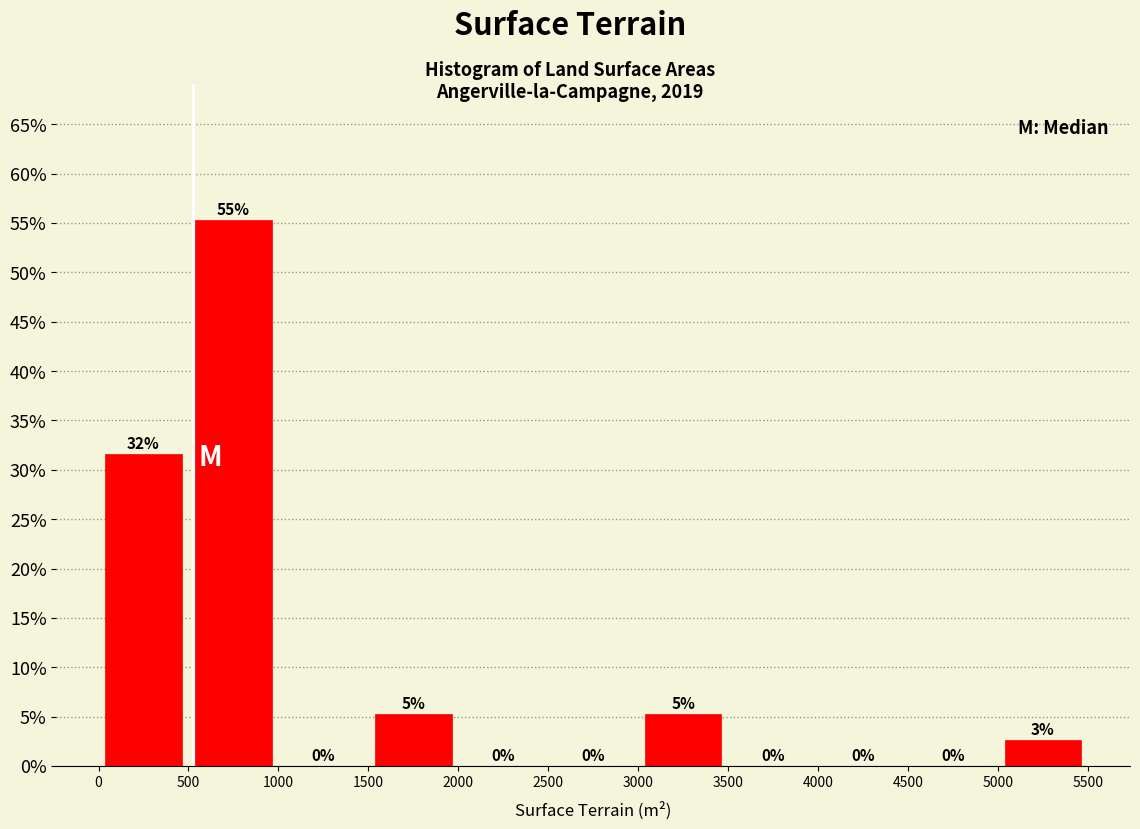

Over which range of the x-axis is the bar tallest?

500 to 1000